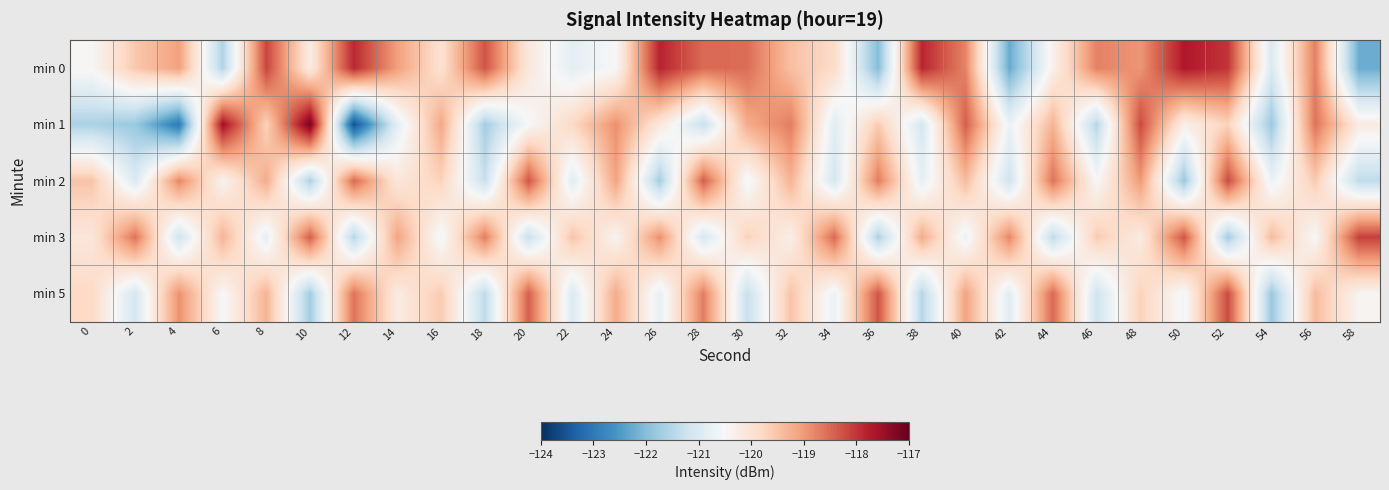

Which series has the widest spread of values?

min 1